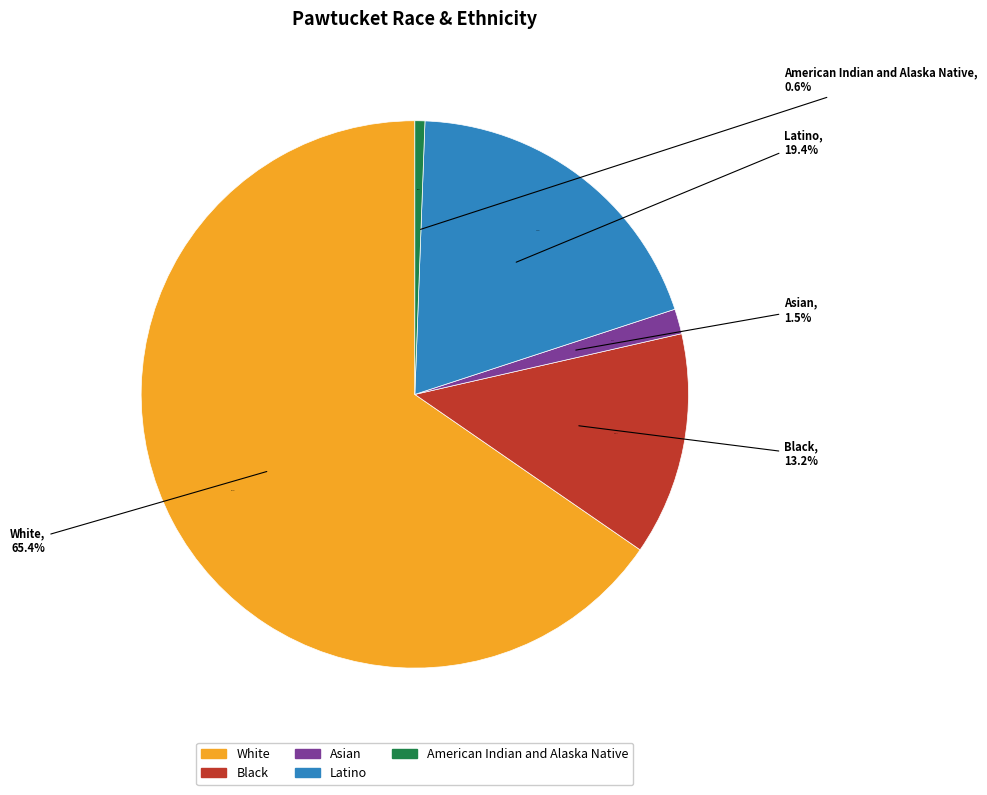

Combined, do Asian and Black account for over 50%?

No